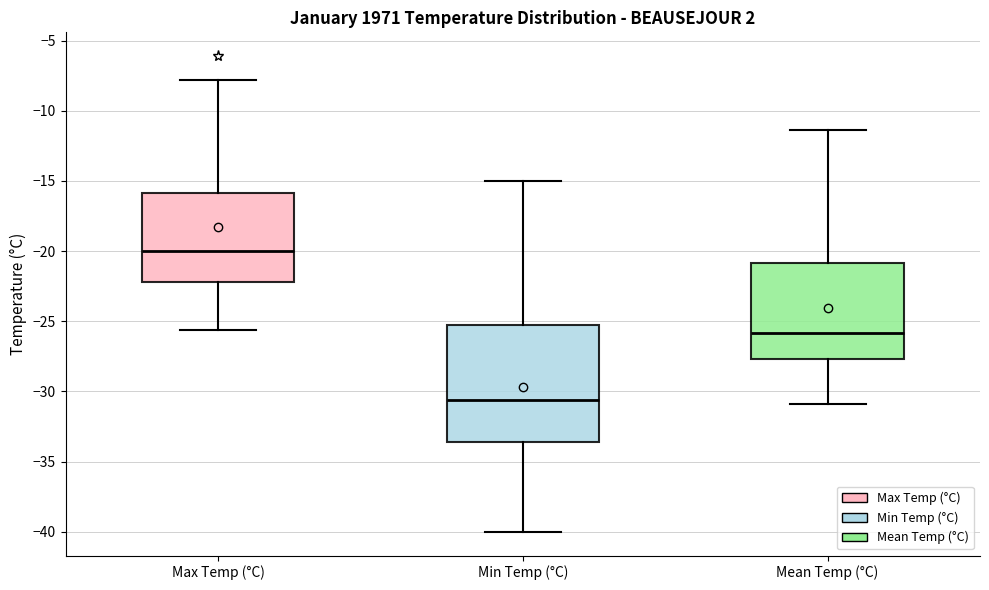

Which box has the highest median line?

Max Temp (°C)